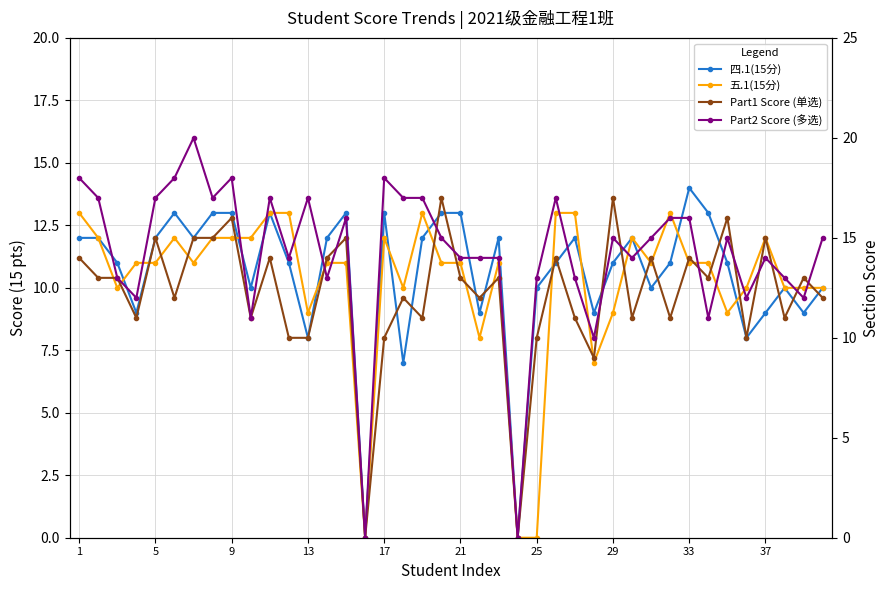

How many values in the 四.1(15分) series exceed 11?

19